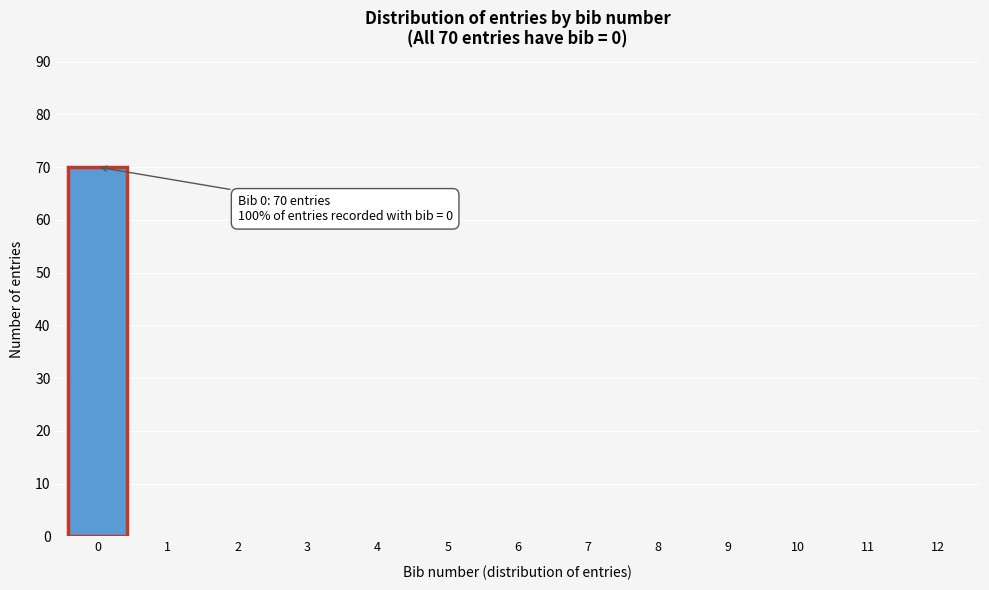

Reading left to right, transcribe all the data shown in this chart.

0=70	1=0	2=0	3=0	4=0	5=0	6=0	7=0	8=0	9=0	10=0	11=0	12=0